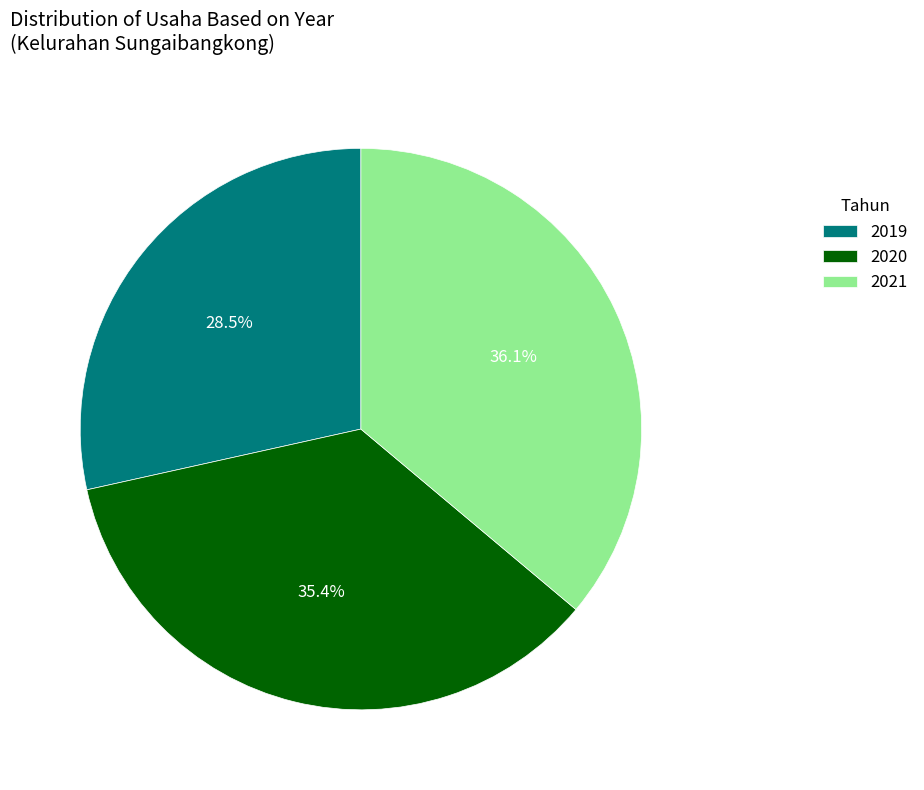

Do 2019 and 2021 together represent more than half of the pie?

Yes